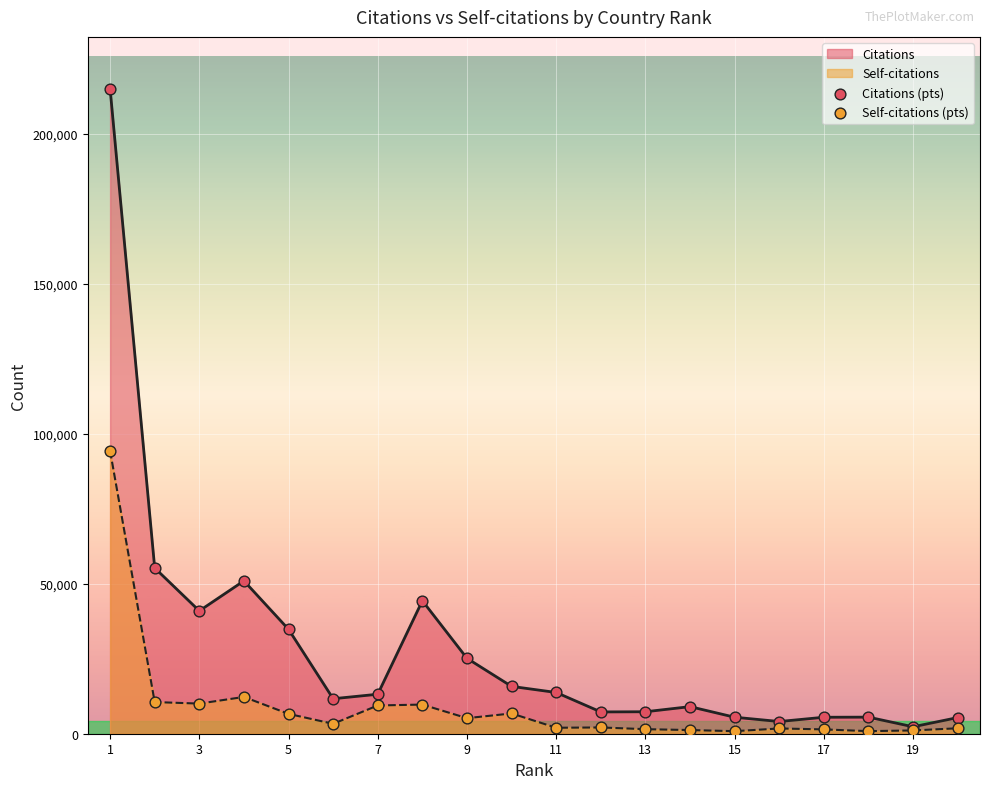

Which series has the largest total across all categories?

Citations